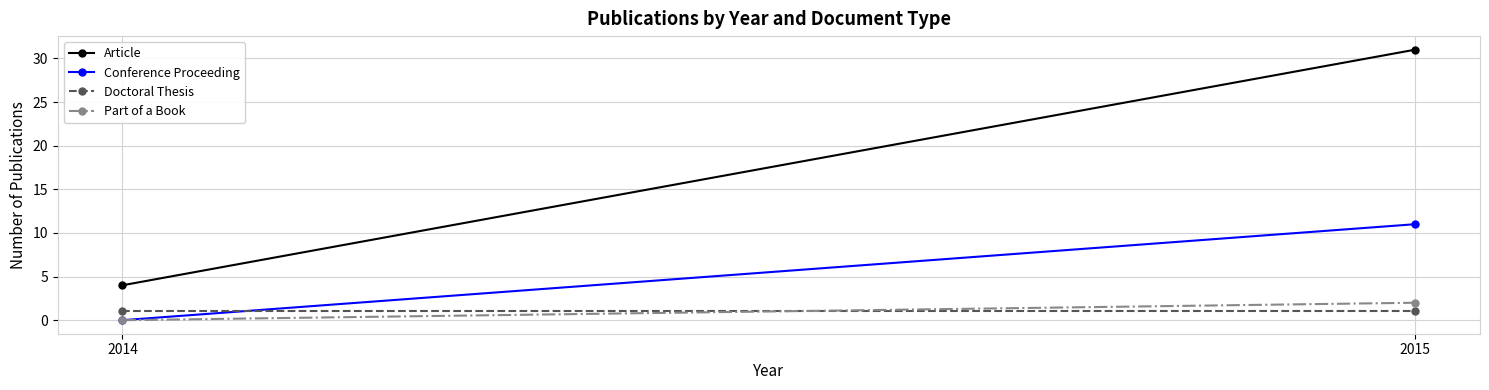

Which has a higher value, 2015 or 2014?

2015